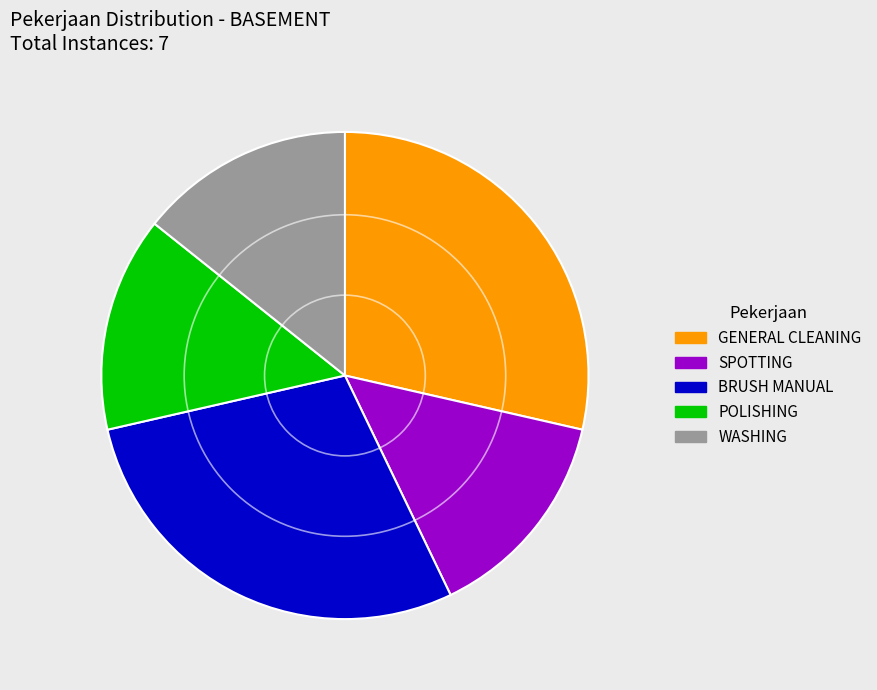

Is GENERAL CLEANING the majority of the pie?

No